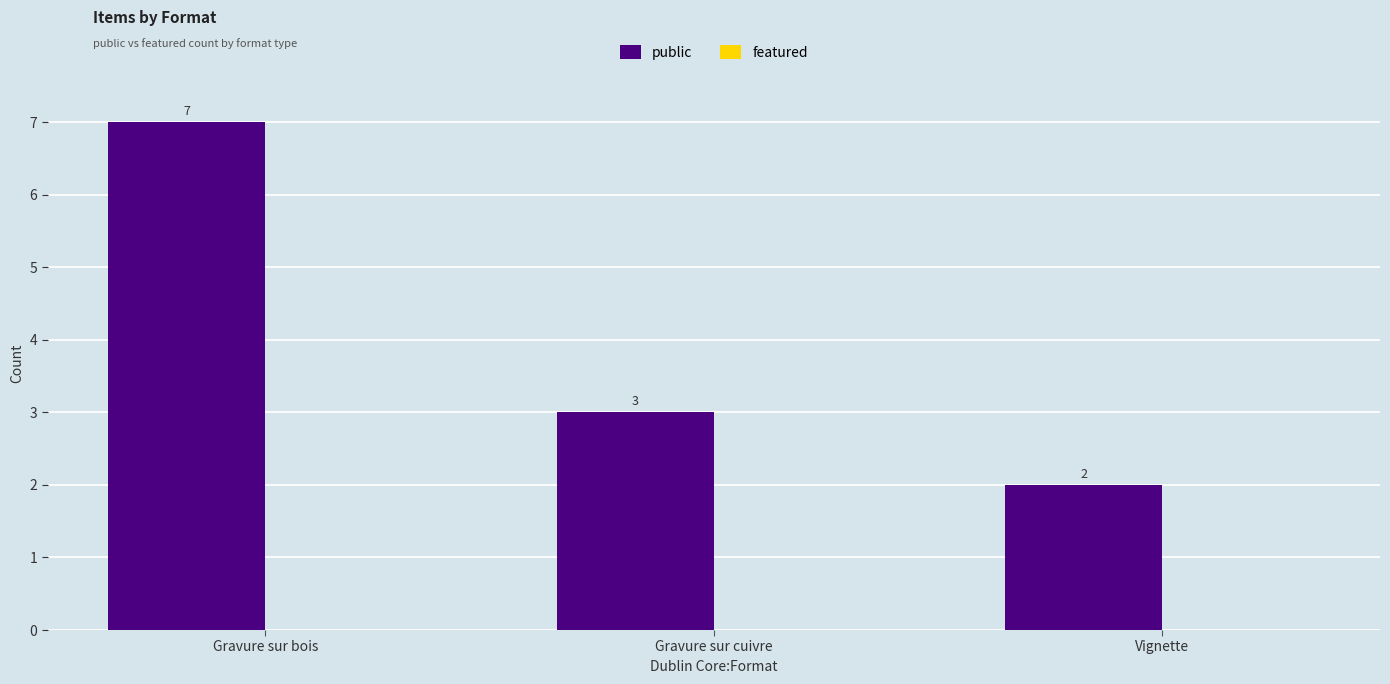

True or false: the data shows 3 at Vignette.

False